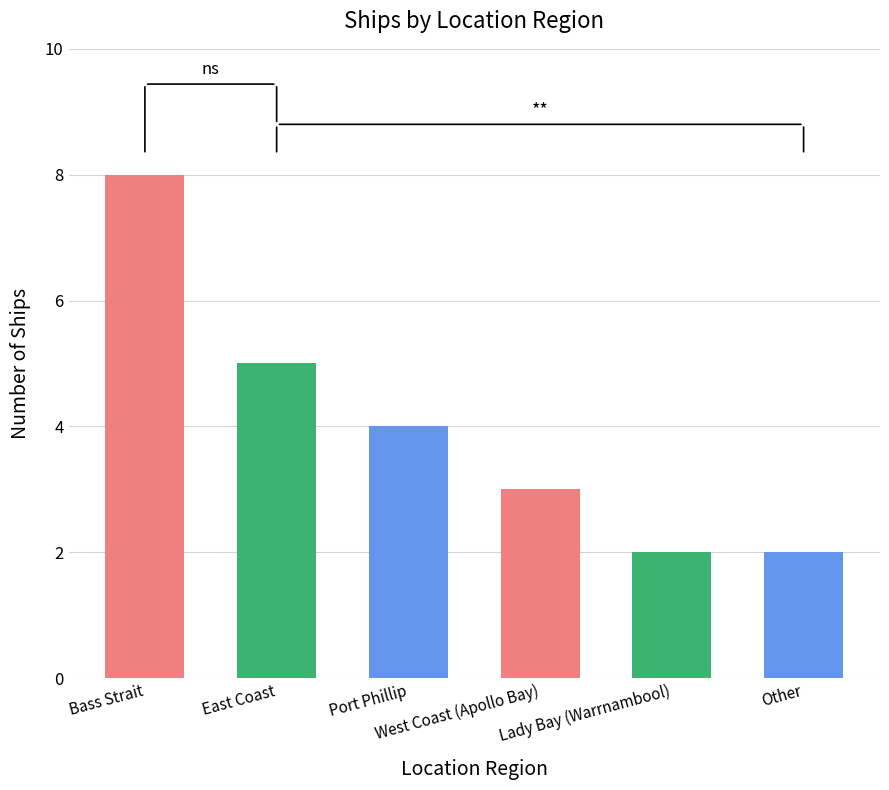

What is the change in value from East Coast to Port Phillip?

-1